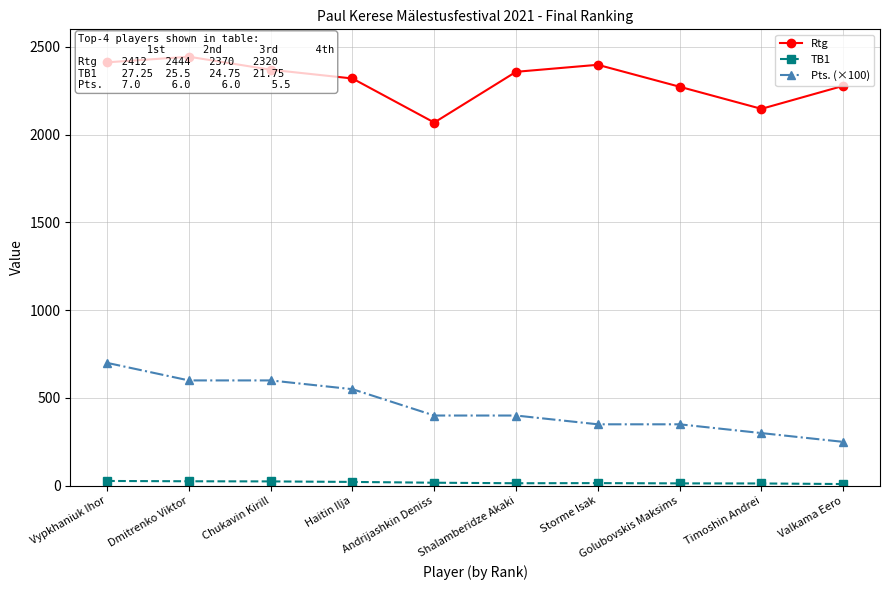

How many values in the Pts. (×100) series exceed 400?

4